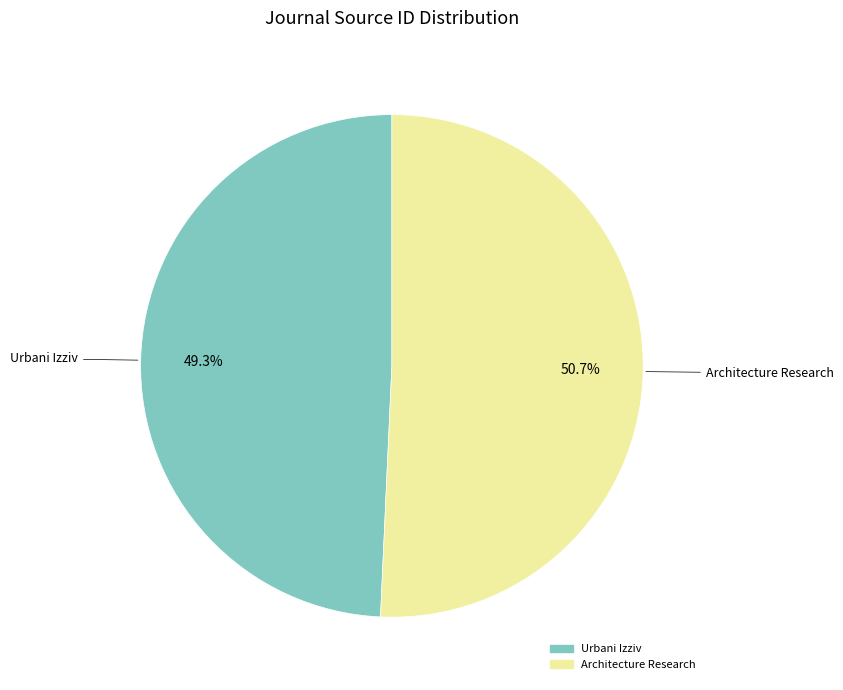

Approximately how many times larger is the value at Architecture Research compared to Urbani Izziv?

1.0